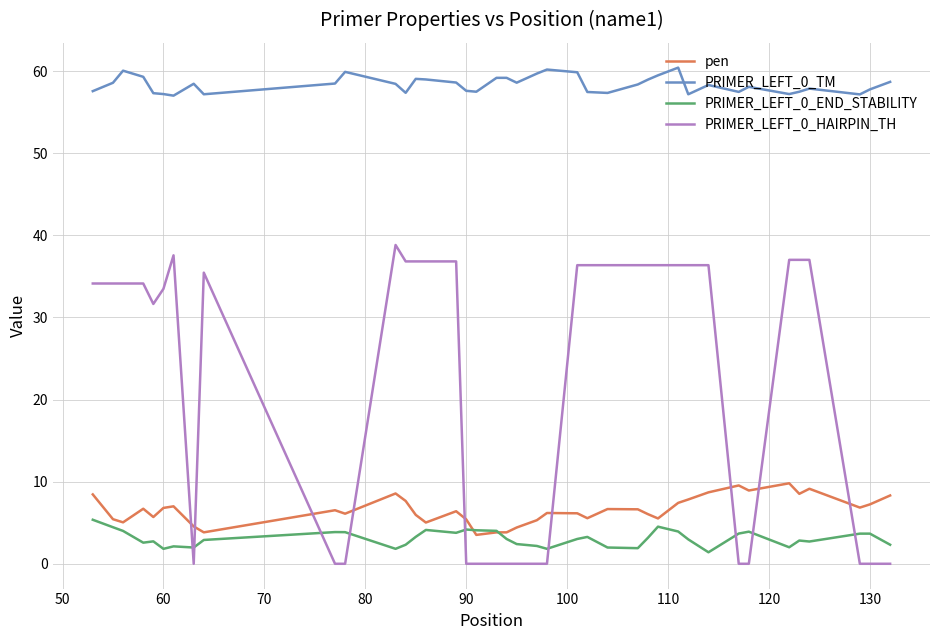

How many series are shown in this chart?

4